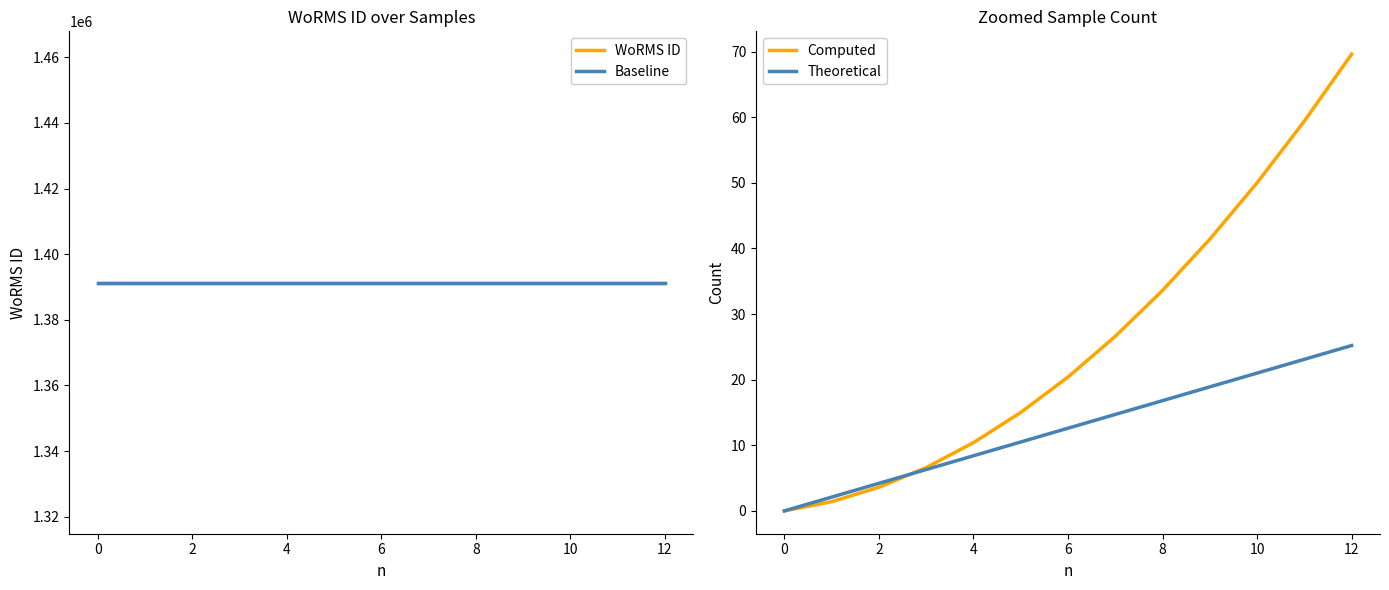

True or false: Theoretical has a value of 8.4 at 4.

True